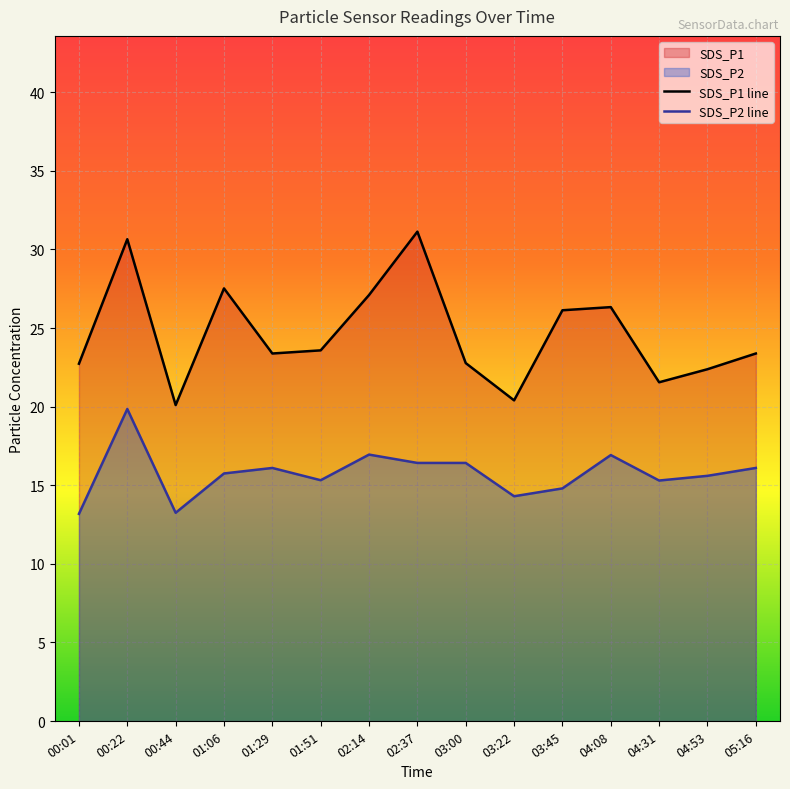

Which has a higher value, 02:14 or 04:08?

02:14